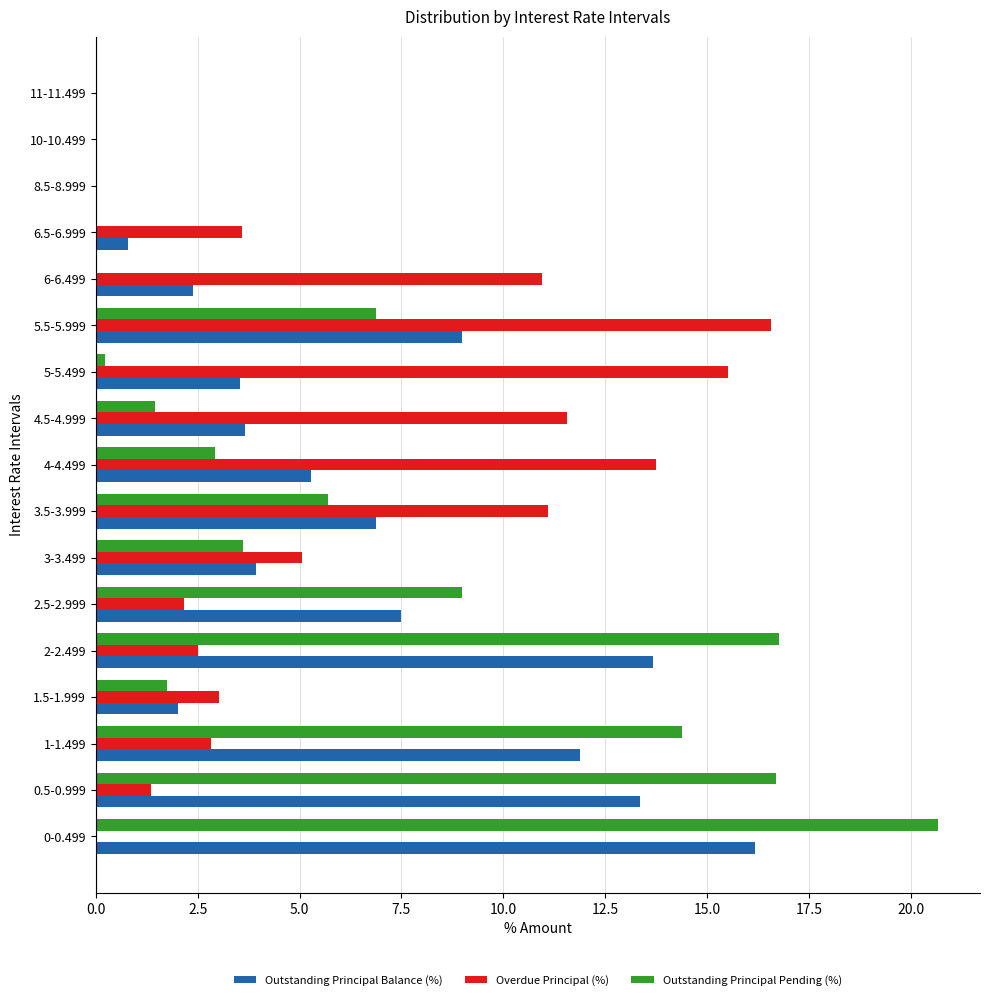

How many values in the Overdue Principal (%) series exceed 3?

9